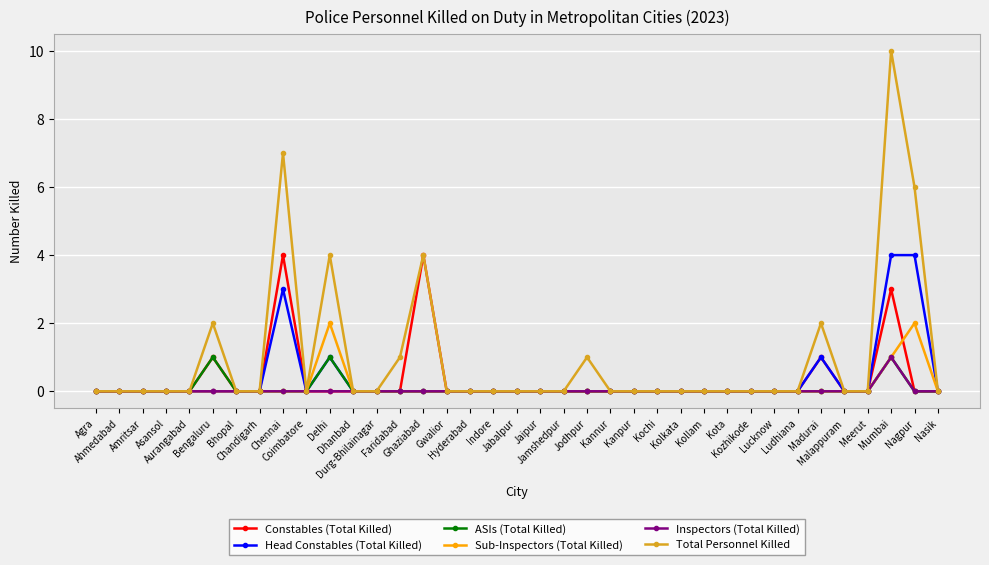

The Head Constables (Total Killed) series shows 0 at Gwalior. True or false?

True